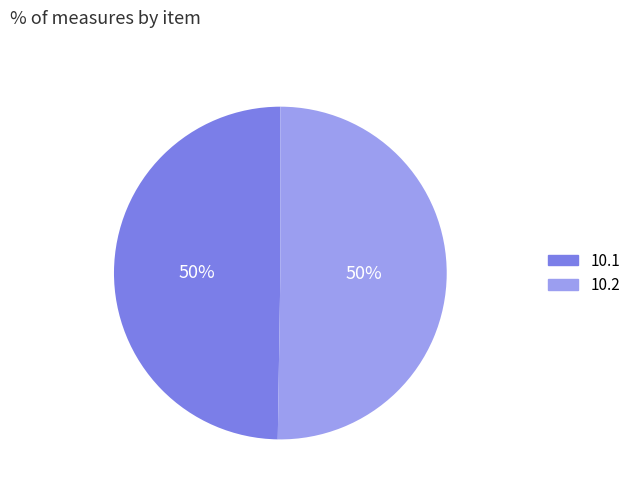

Is the sum of 10.2 and 10.1 greater than half?

Yes